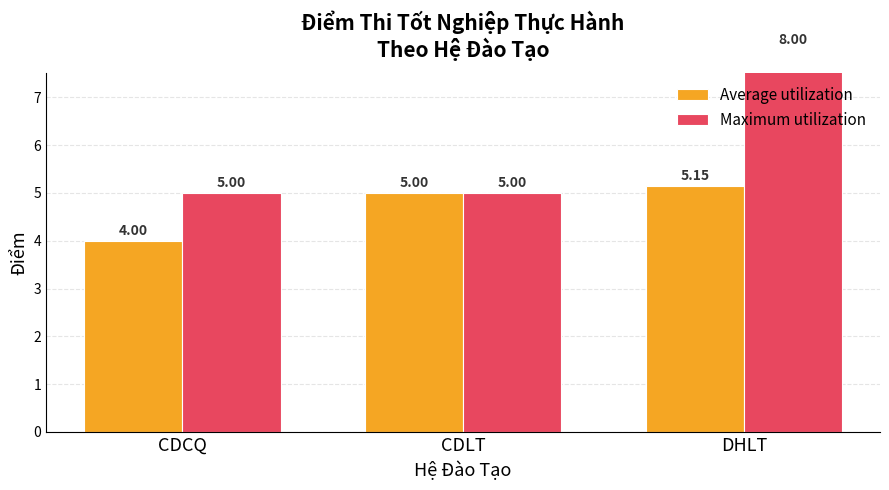

How many categories are shown in the chart?

3